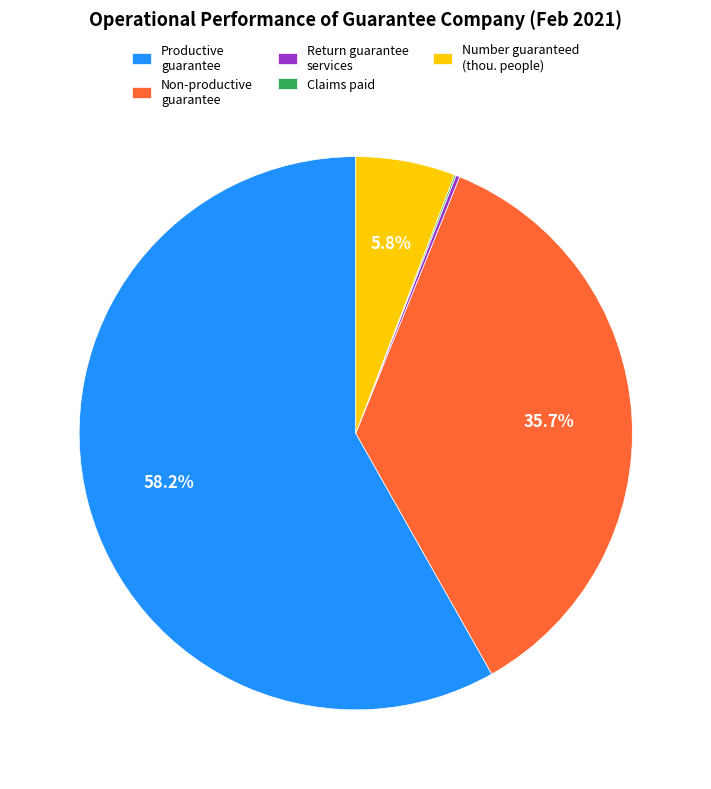

What is the majority slice?

Productive guarantee